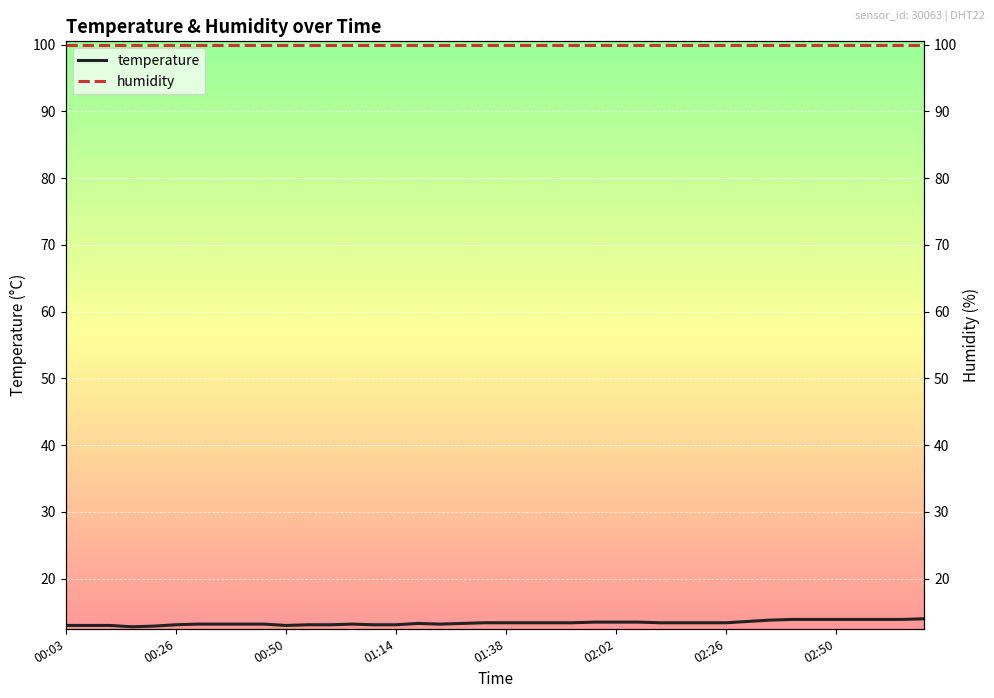

The temperature series shows 13.5 at 24. True or false?

True